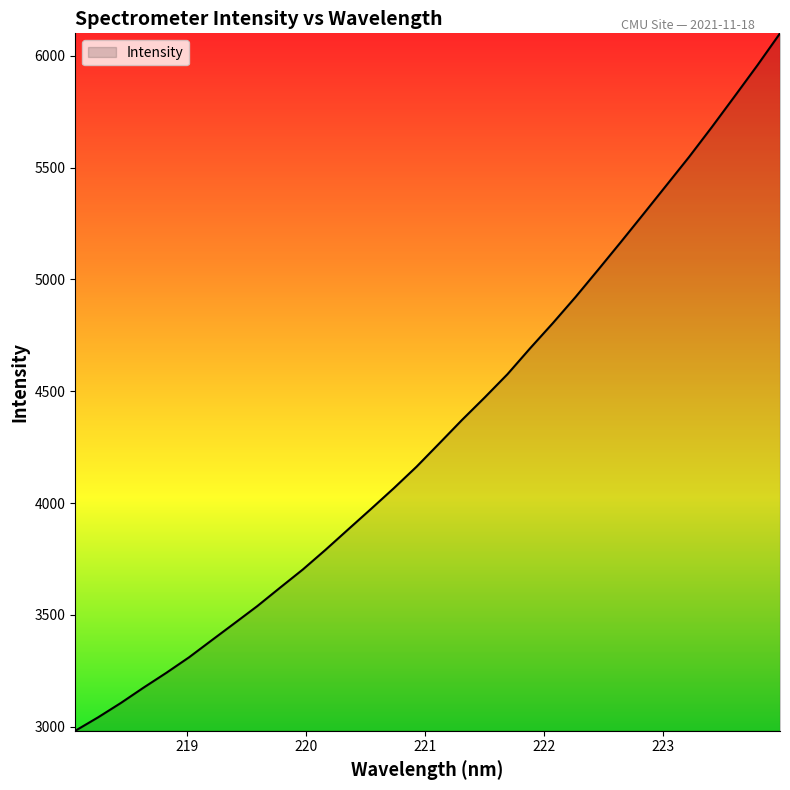

What is the maximum value shown in the chart?

6100.7